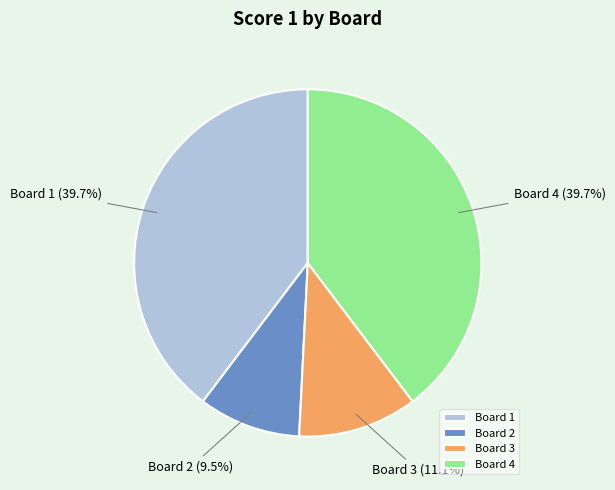

What is the smallest slice in the pie chart?

Board 2